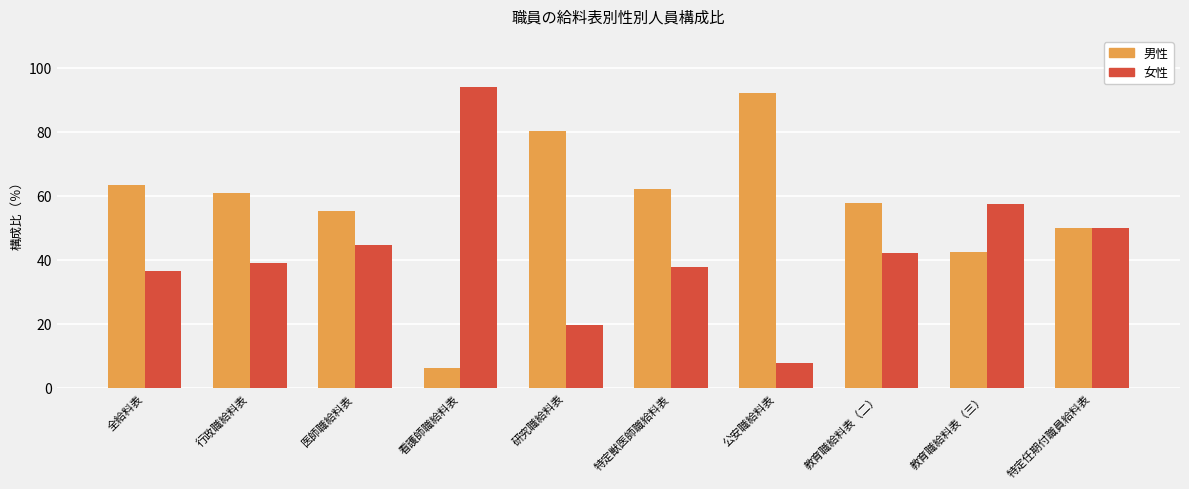

At which label is 女性 closest to 50?

特定任期付職員給料表